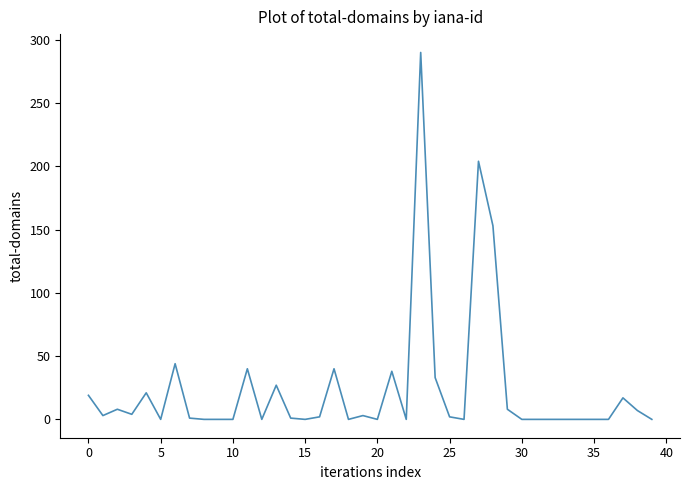

What is the greatest value displayed?

290